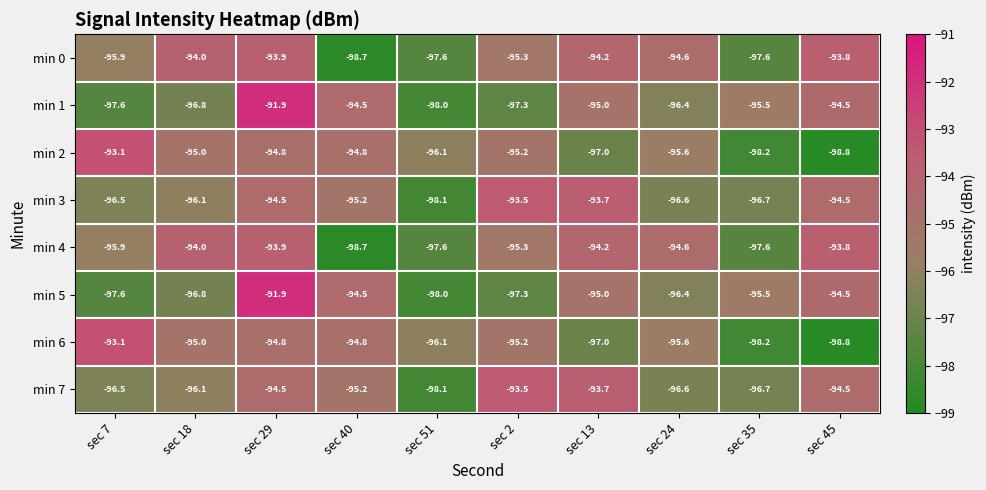

At which label does min 7 first exceed -95?

sec 29